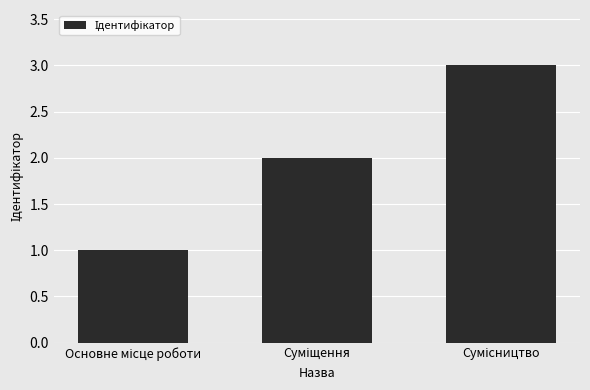

Does the chart contain stacked bars?

No